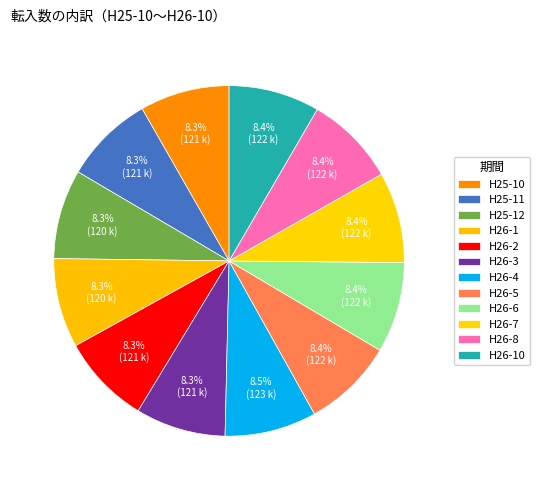

Does any single category account for the majority?

No